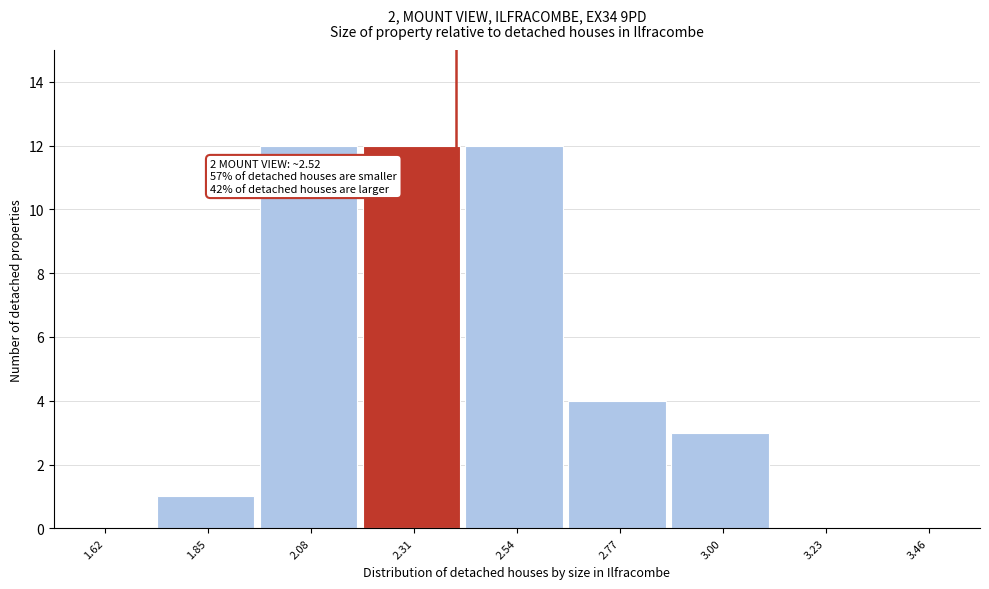

Reading left to right, list all the values displayed in this chart.

1.62=0	1.85=1	2.08=12	2.31=12	2.54=12	2.77=4	3.00=3	3.23=0	3.46=0